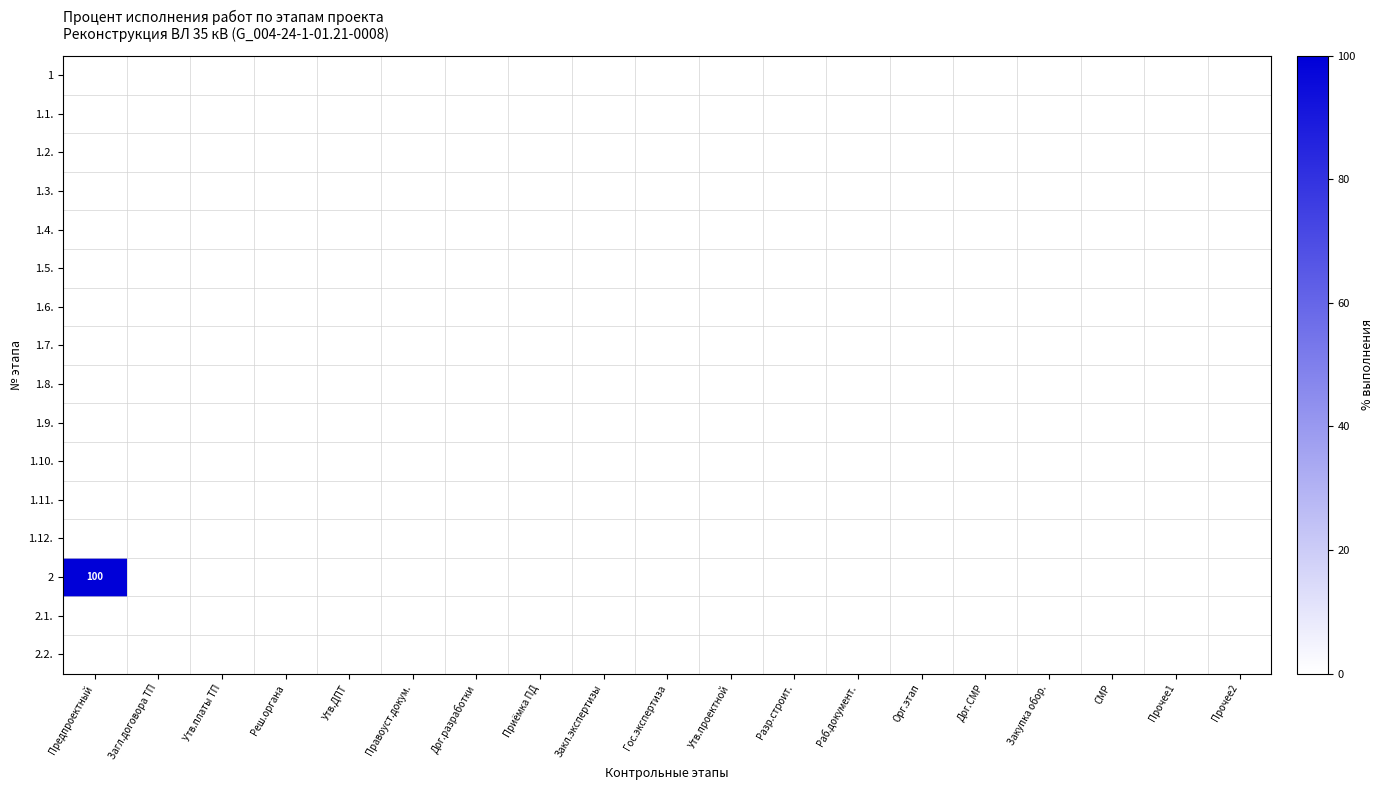

List the series in order of their peak value, lowest first.

1, 1.1., 1.2., 1.3., 1.4., 1.5., 1.6., 1.7., 1.8., 1.9., 1.10., 1.11., 1.12., 2.1., 2.2., 2